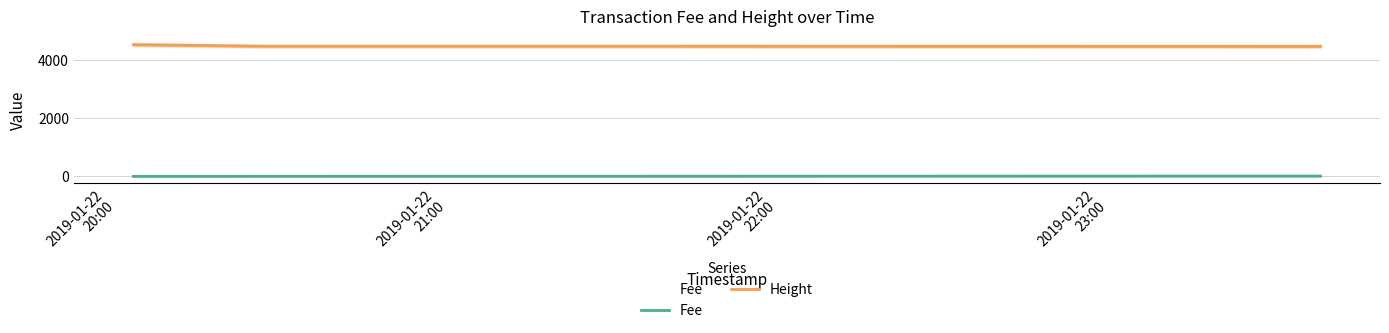

Which series has the largest total across all categories?

Height